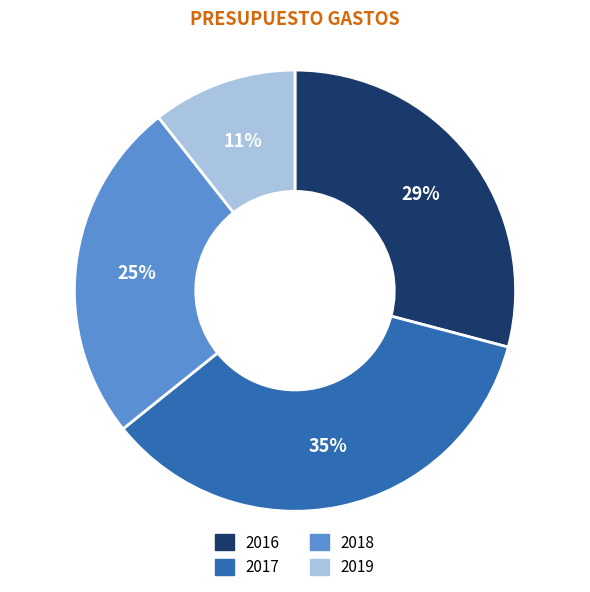

How many segments does this pie chart have?

4